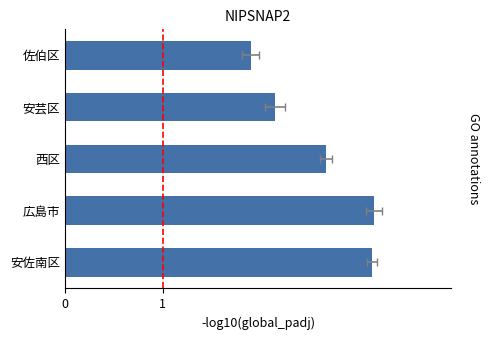

List the labels in order of value, smallest first.

佐伯区, 安芸区, 西区, 安佐南区, 広島市